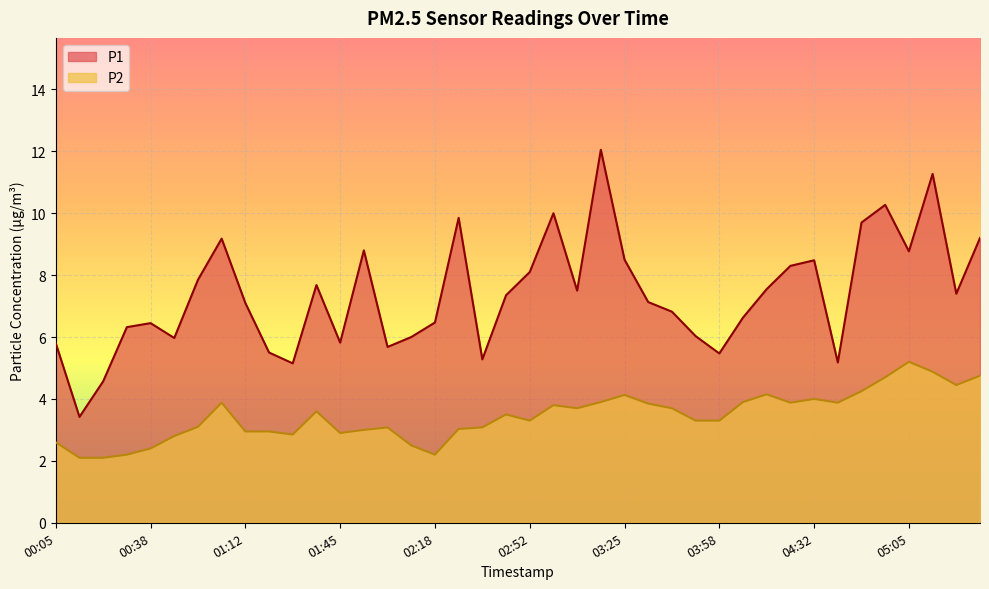

At how many categories does at least one series exceed 2?

40